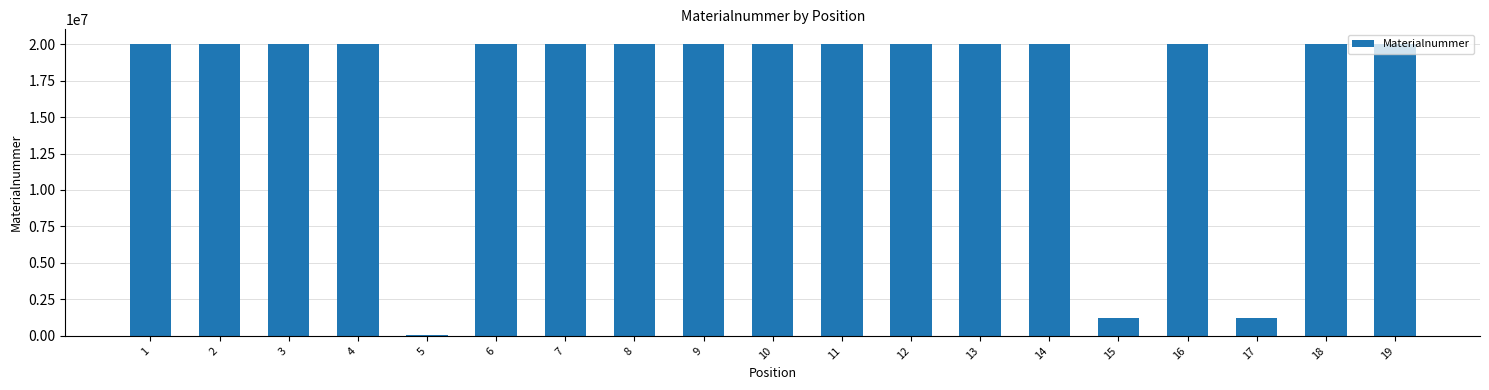

How many values are below 20008020?

9